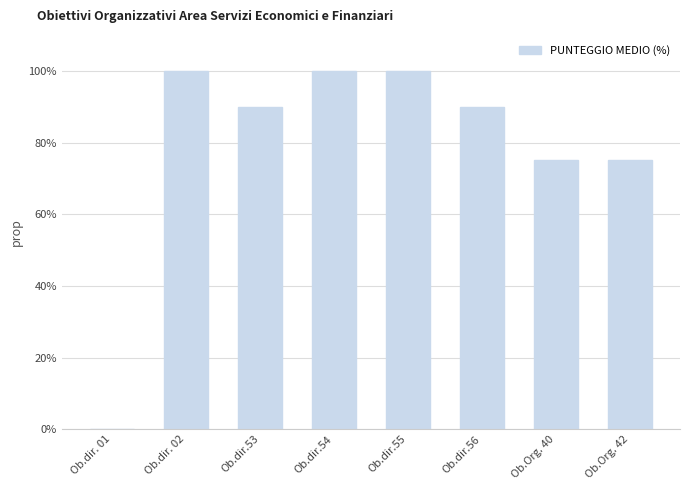

What is the ratio of the value at Ob.dir. 02 to the value at Ob.dir.55?

1.0